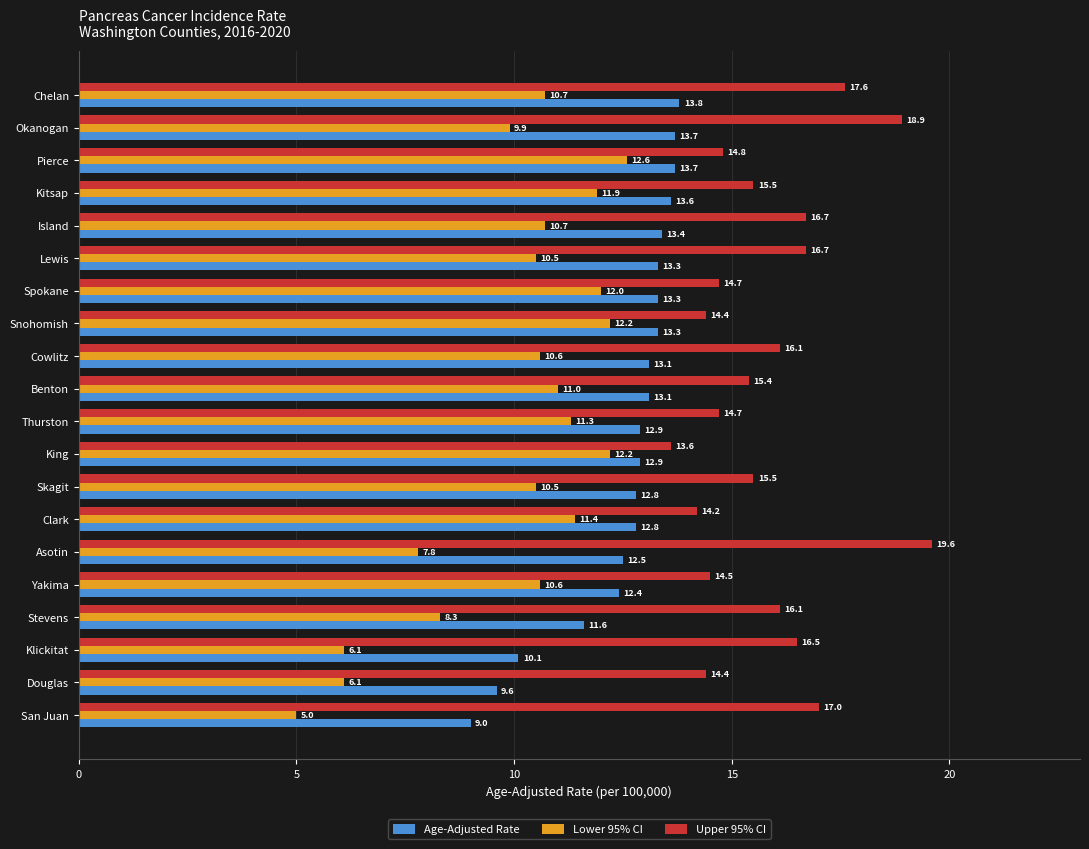

The value of Age-Adjusted Rate at Island is 7.3. True or false?

False